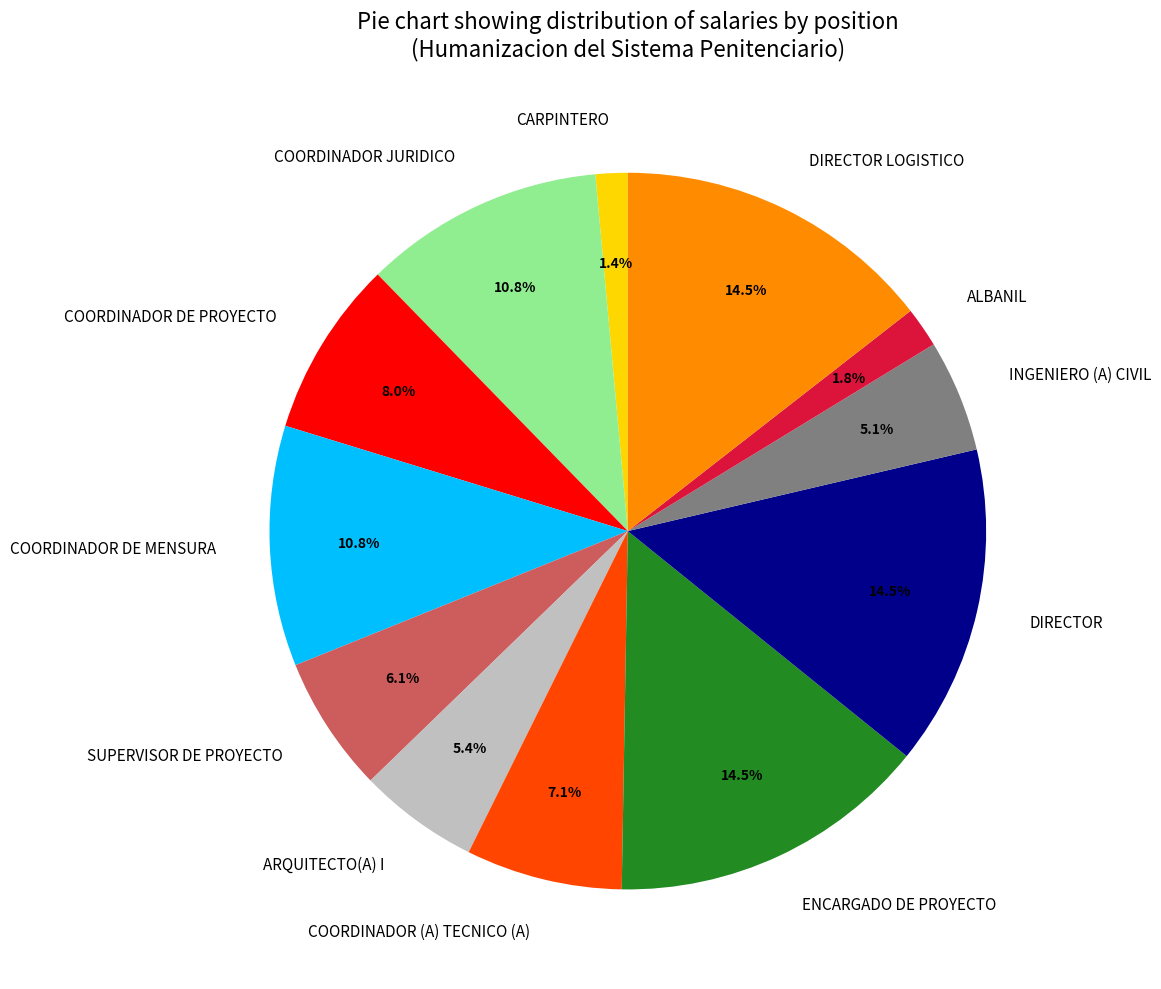

Combined, do SUPERVISOR DE PROYECTO and COORDINADOR (A) TECNICO (A) account for over 50%?

No